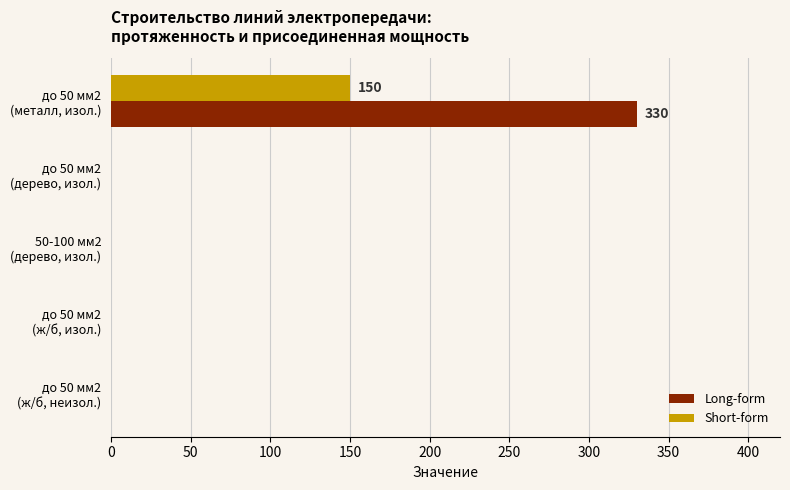

What is the sum of all Long-form values?

330